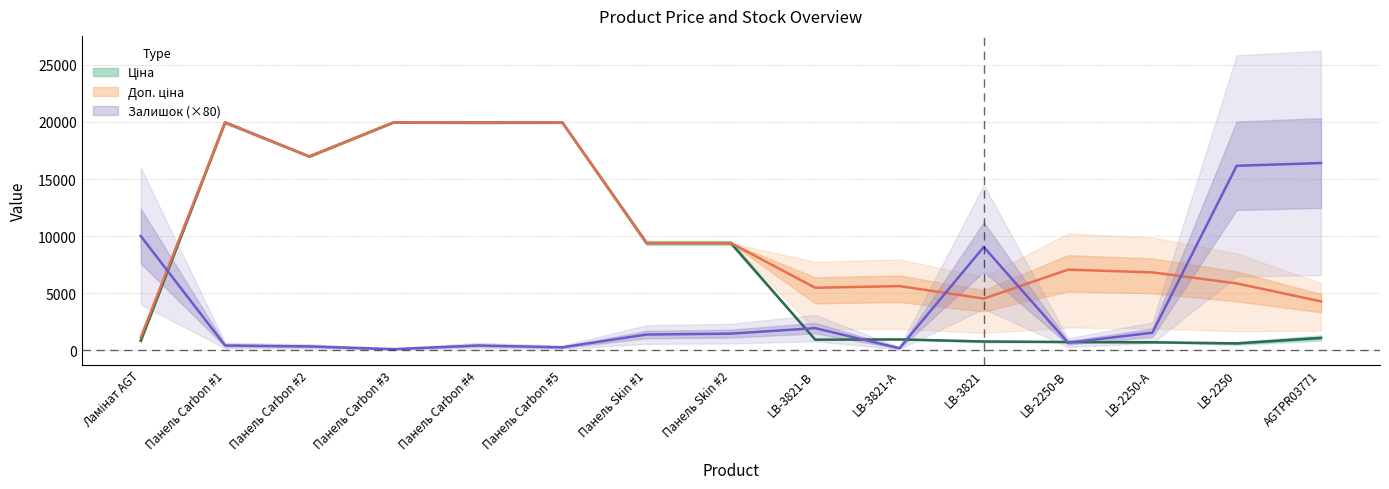

What are all the series names shown in the legend?

Ціна, Доп. ціна, Залишок